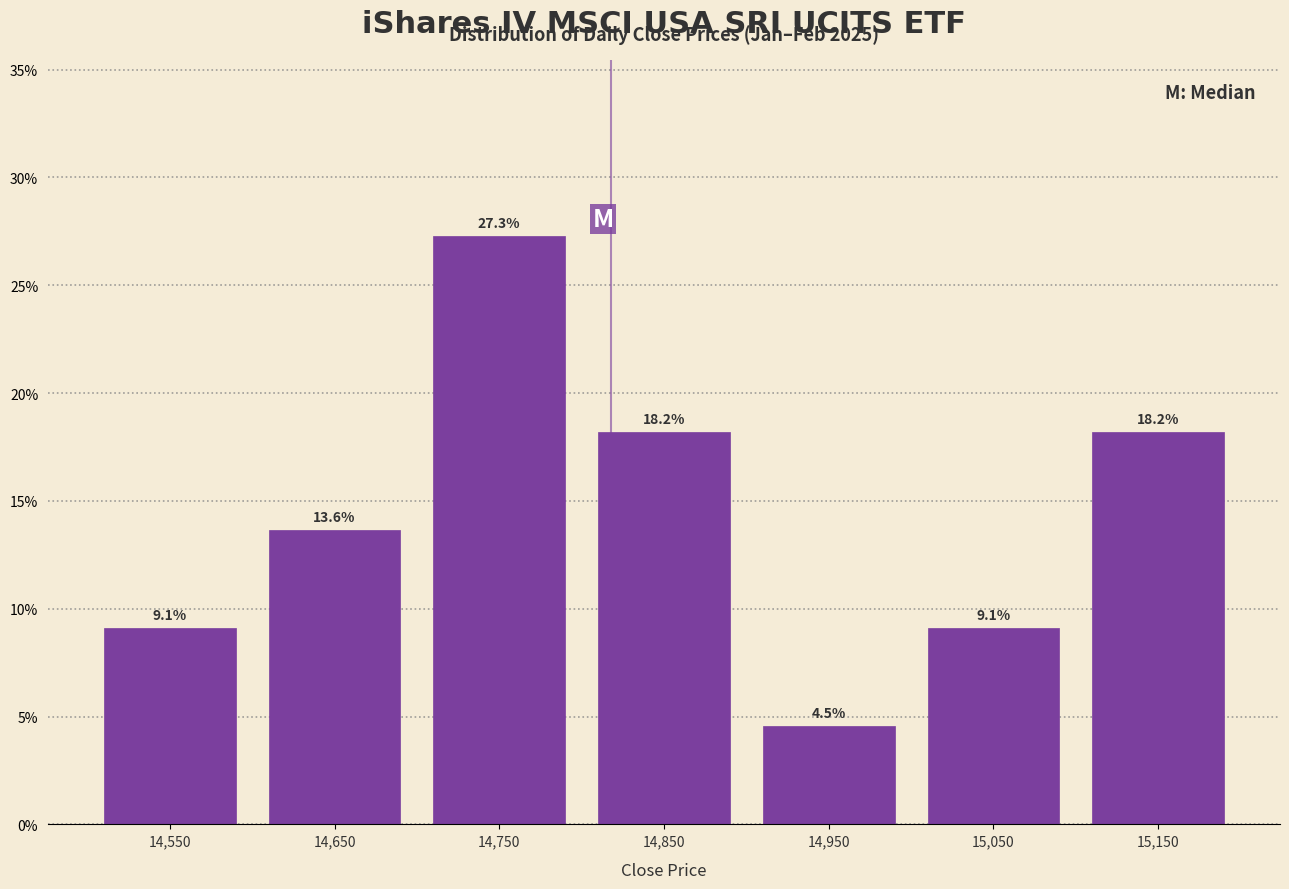

Reading left to right, list every bar in this chart as the range it spans on the x-axis followed by its height.

14500 to 14600: 9.1
14600 to 14700: 13.6
14700 to 14800: 27.3
14800 to 14900: 18.2
14900 to 15000: 4.5
15000 to 15100: 9.1
15100 to 15200: 18.2